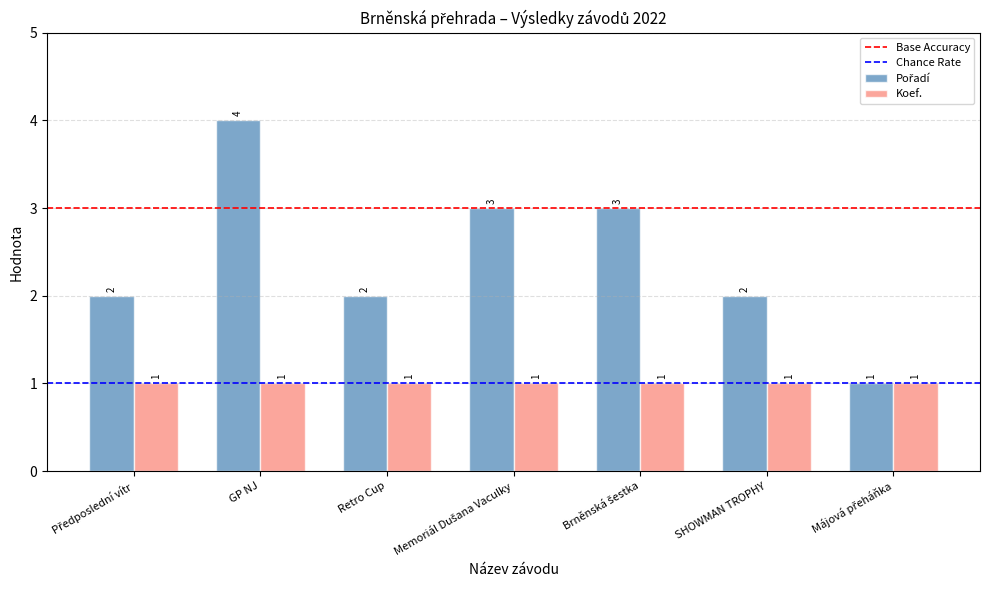

At which category is the sum across all series the highest?

GP NJ